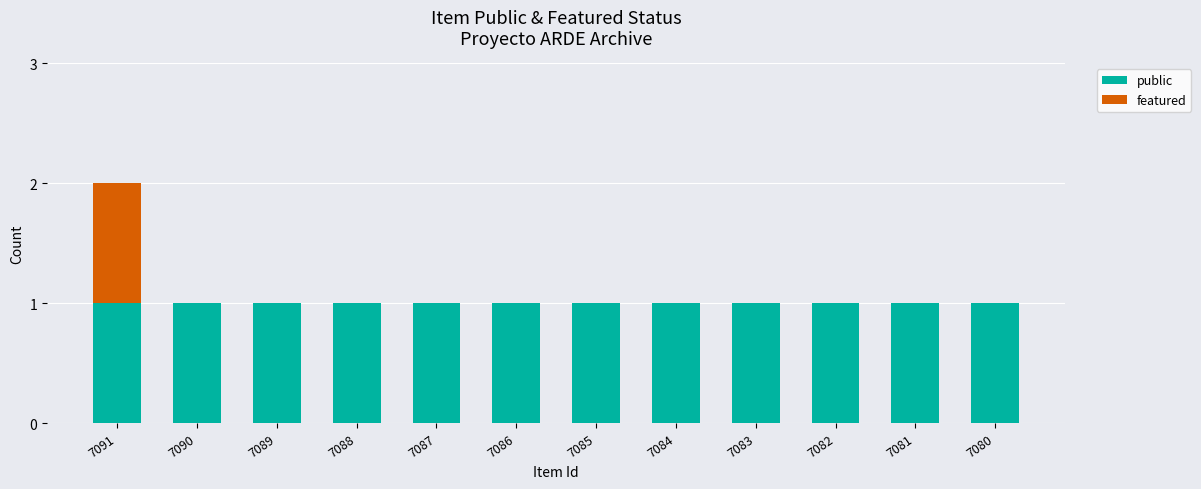

Reading right to left, transcribe the values for public.

7080=1	7081=1	7082=1	7083=1	7084=1	7085=1	7086=1	7087=1	7088=1	7089=1	7090=1	7091=1